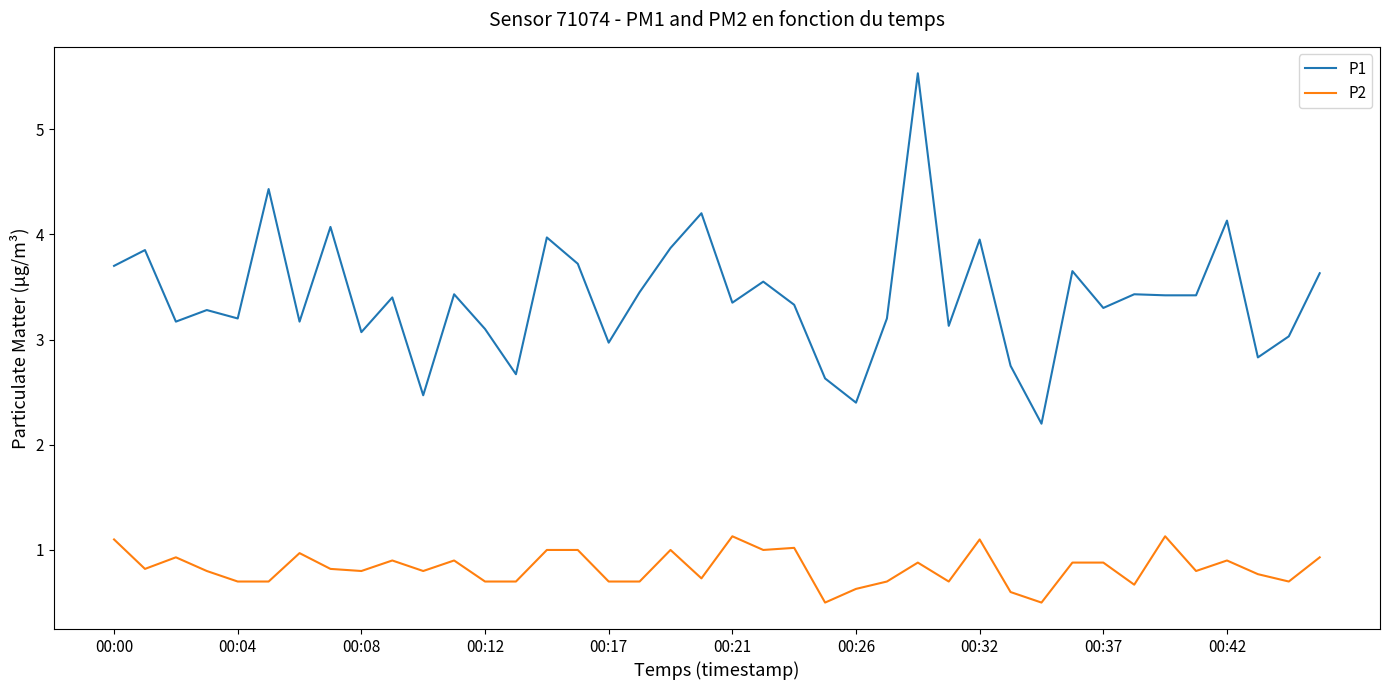

What is the maximum value shown in the chart?

5.5